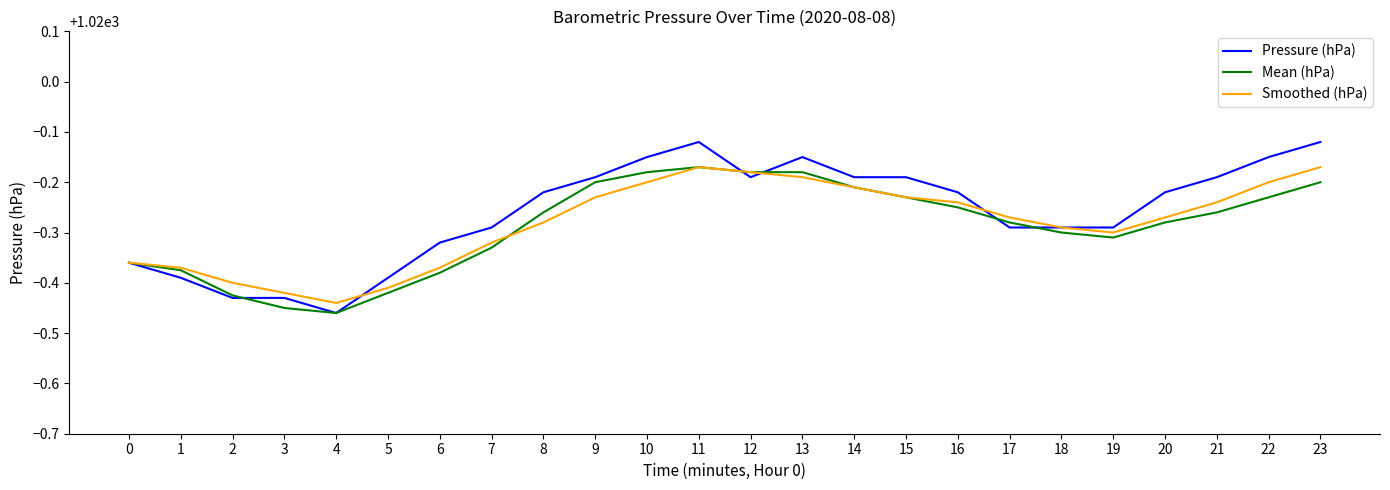

Is this an area chart (filled region under the line)?

No